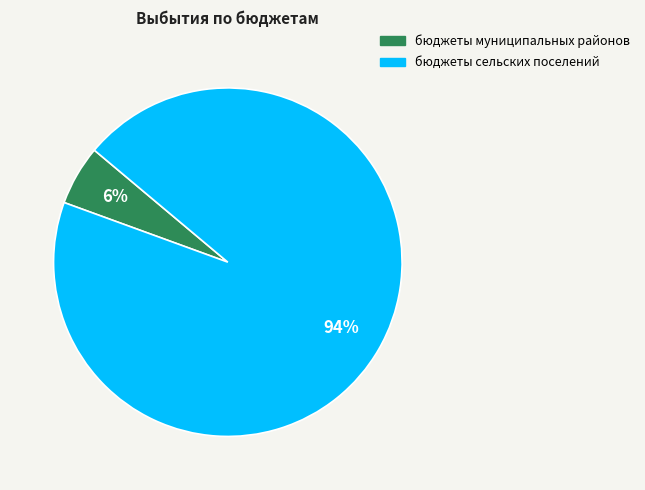

Which category has the smallest portion of the pie?

бюджеты муниципальных районов